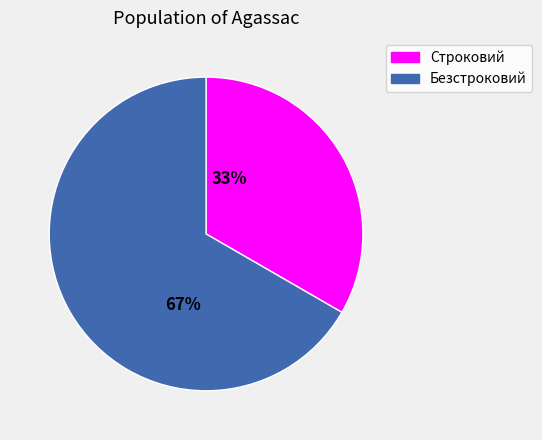

To the nearest percent, what is the combined percentage of Безстроковий and Строковий?

100%